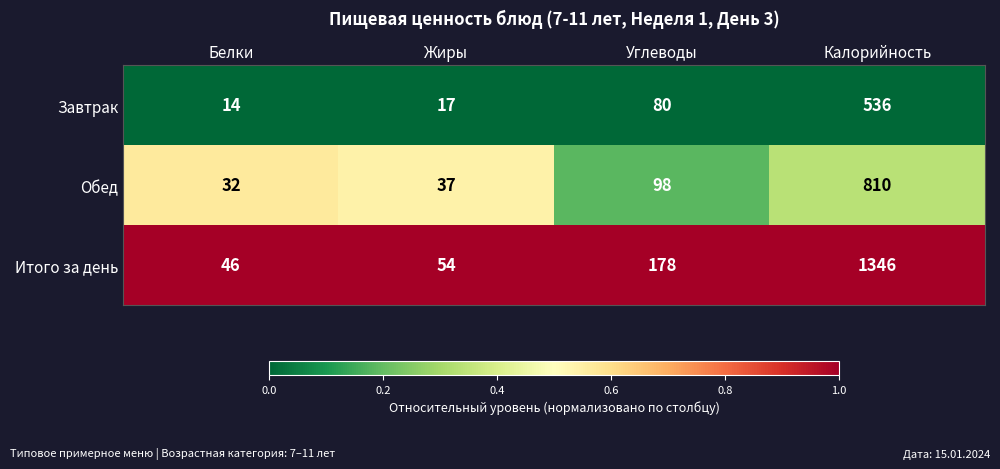

The Итого за день series shows 46 at Белки. True or false?

True